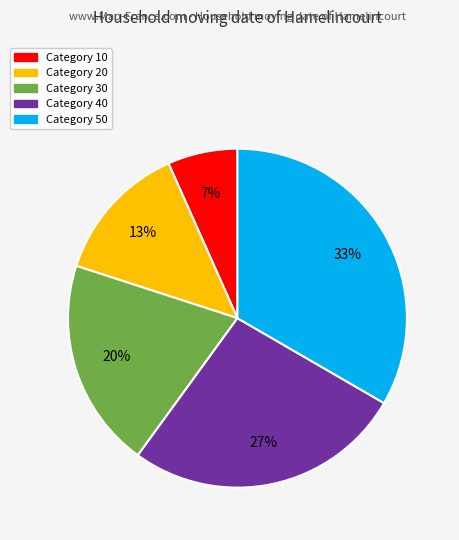

To the nearest percent, what is the average slice percentage?

20%